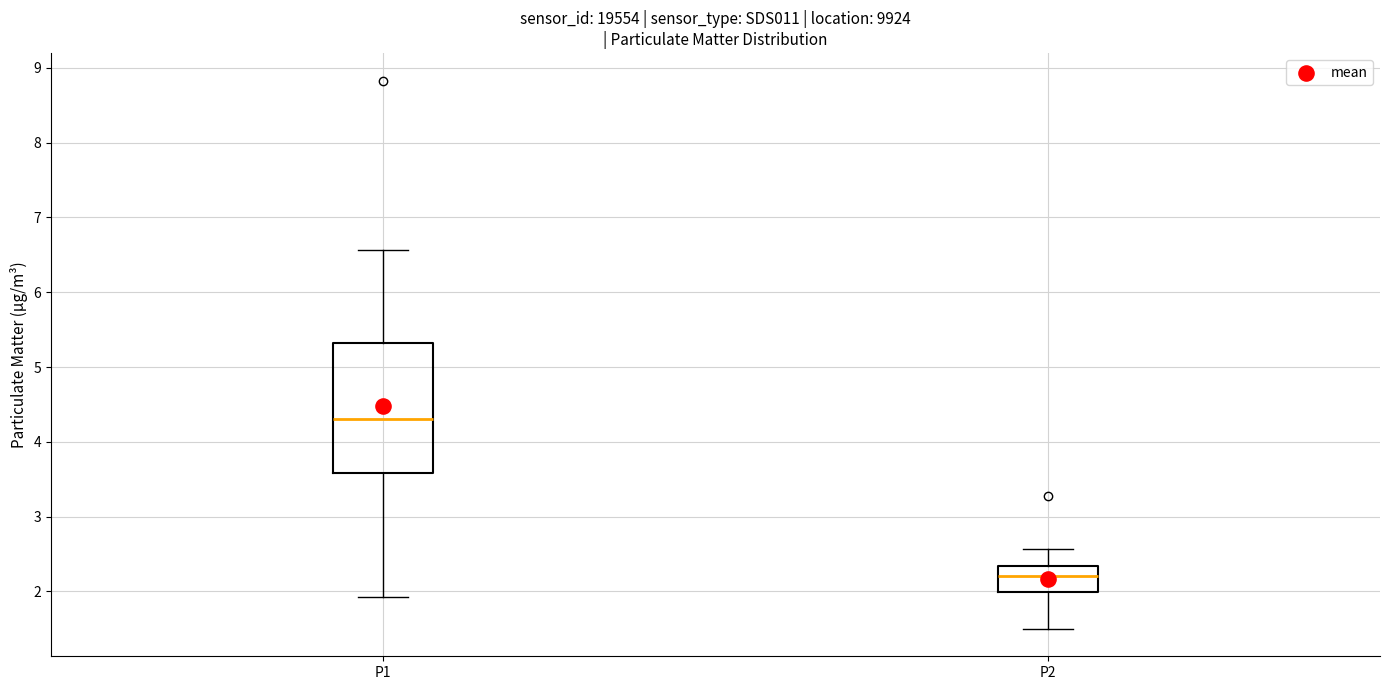

Which box has the lowest median line?

P2